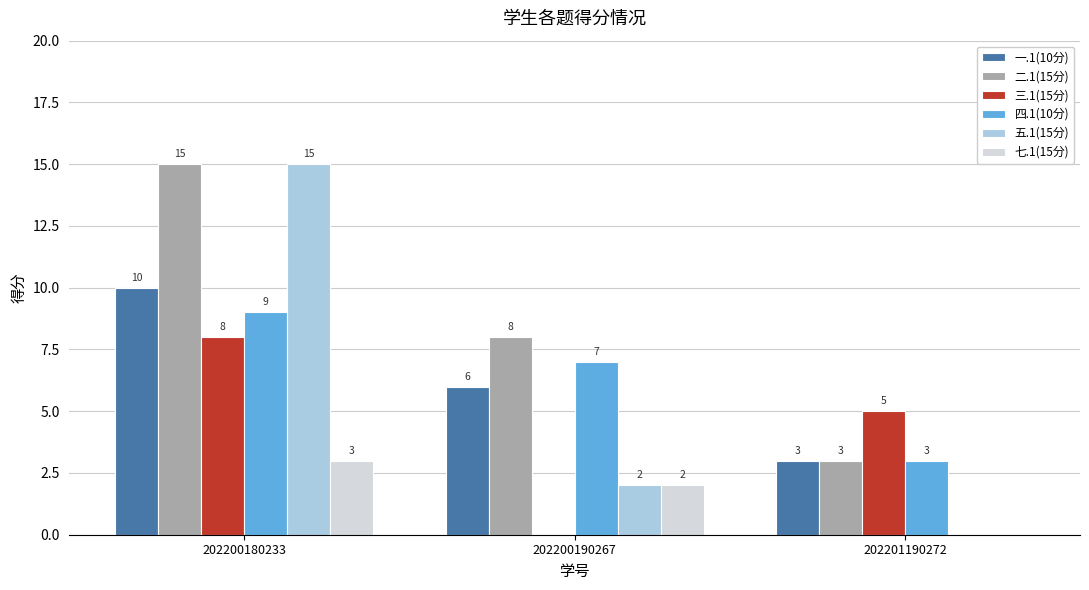

What is the sum of all 四.1(10分) values?

19